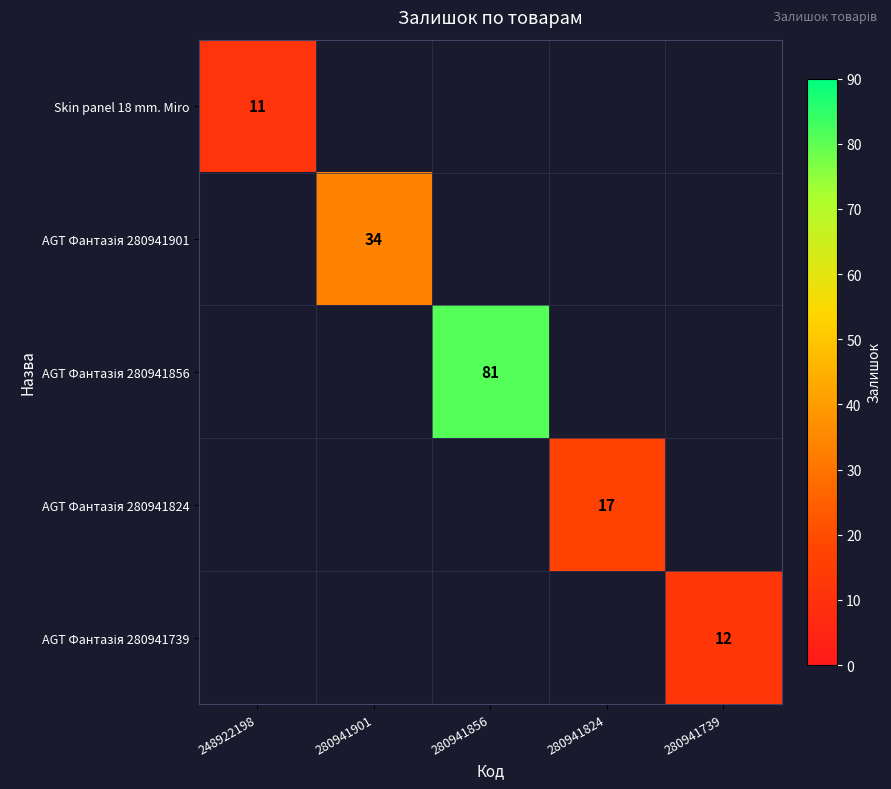

Is it true that Skin panel 18 mm. Miro equals 7 at 248922198?

False